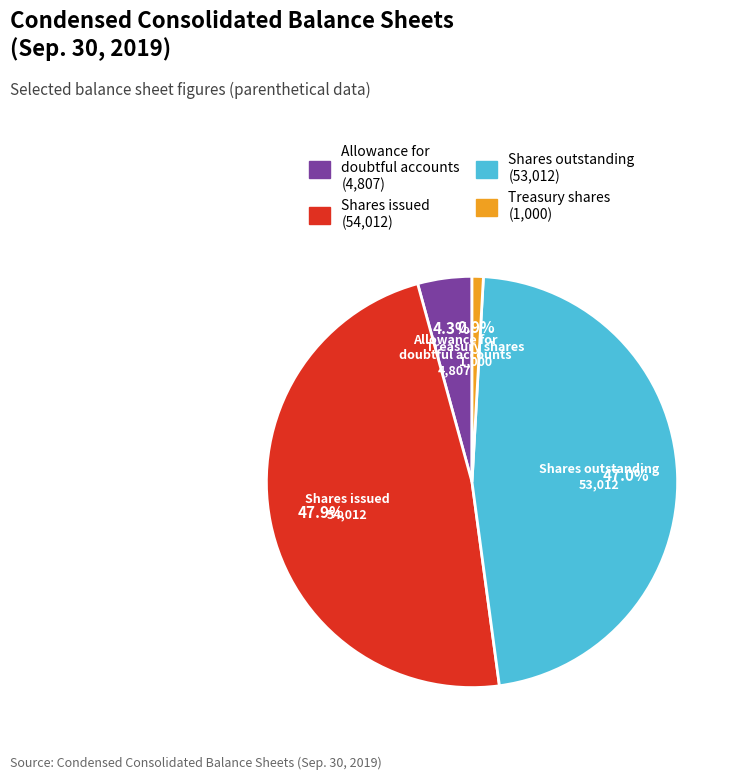

Does any single category account for the majority?

No